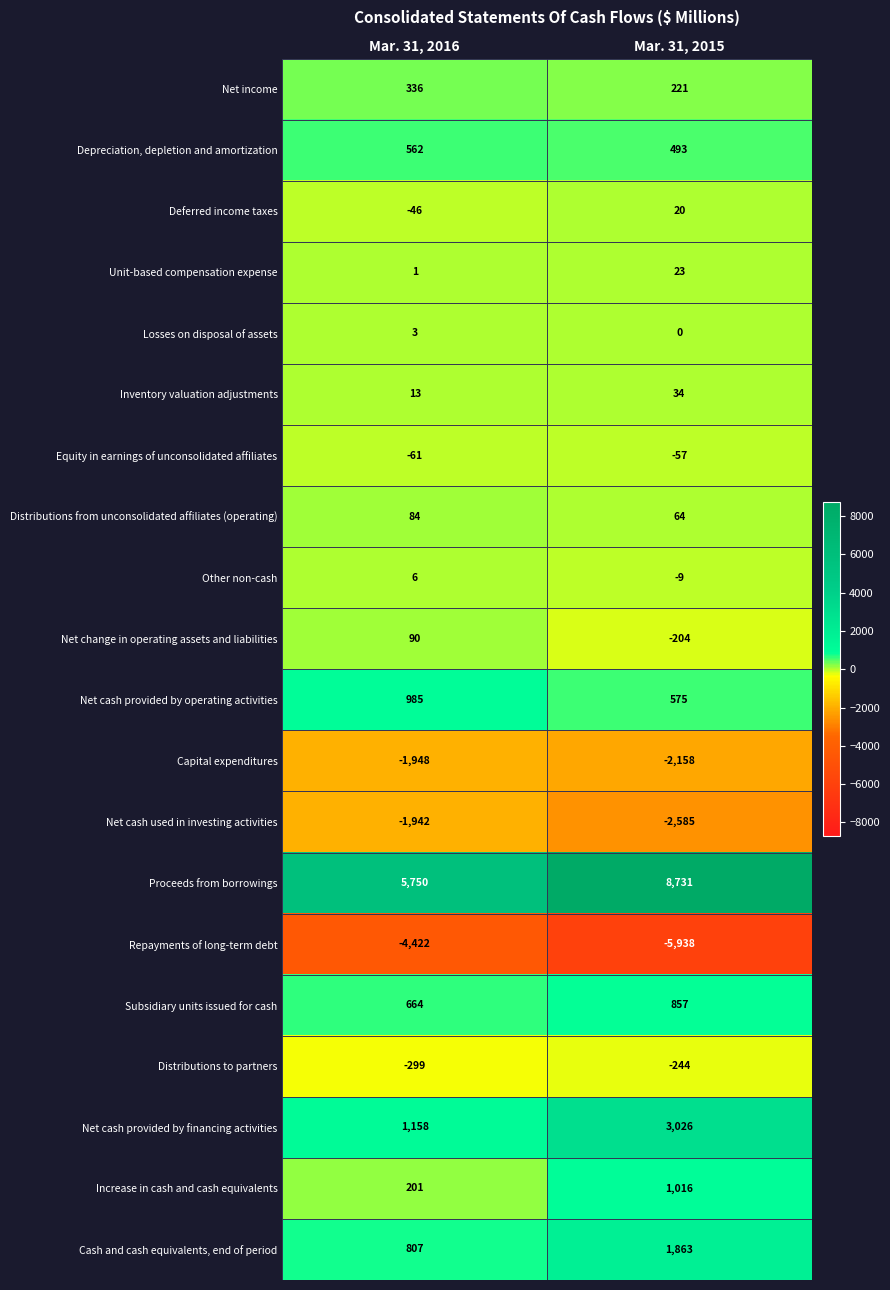

Which series has the largest total across all categories?

Proceeds from borrowings